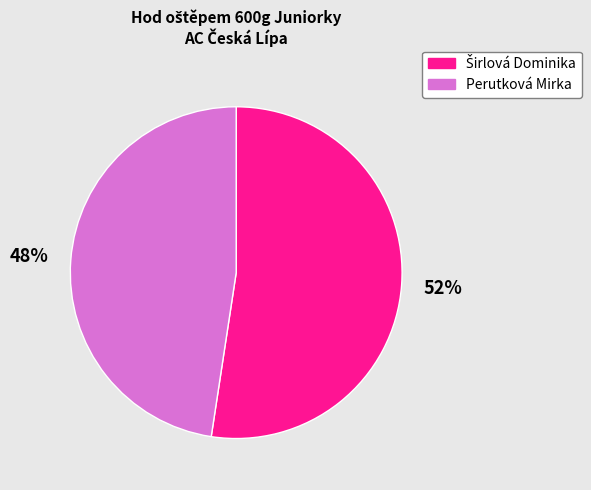

To the nearest percent, what is the average slice percentage?

50%